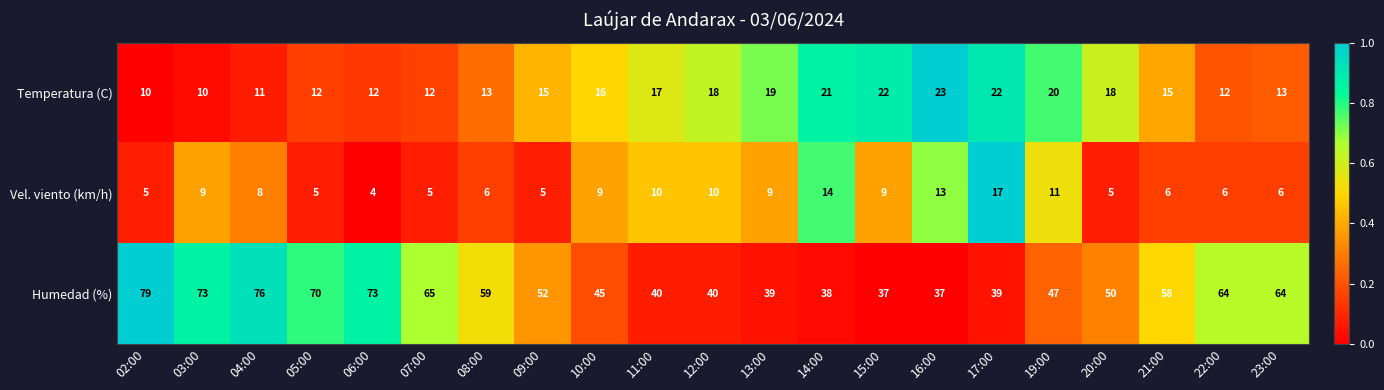

How many data points does each series have?

21